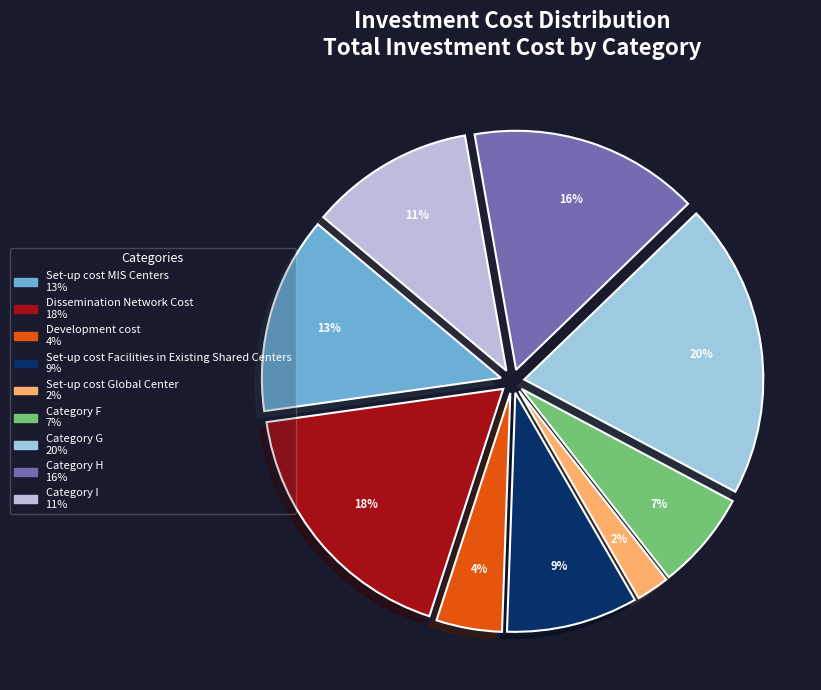

How many segments does this pie chart have?

9